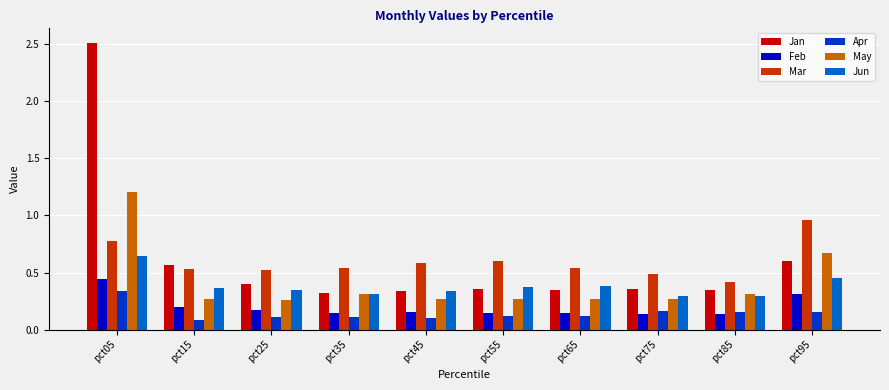

Which series has the widest spread of values?

Jan